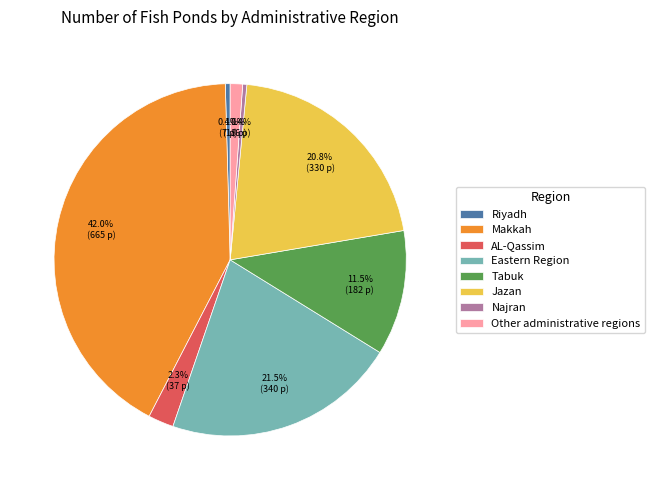

Does Riyadh account for over 50% of the chart?

No